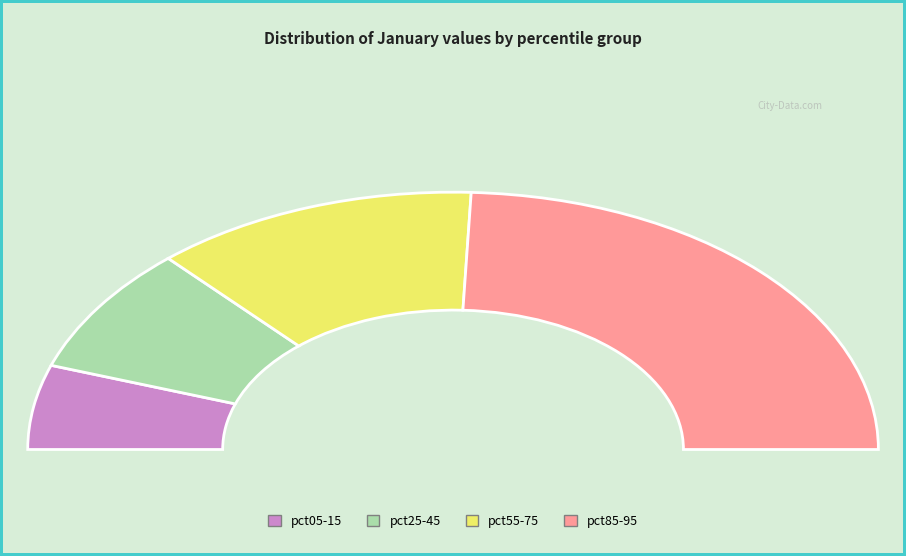

Is there a majority slice in this chart?

No